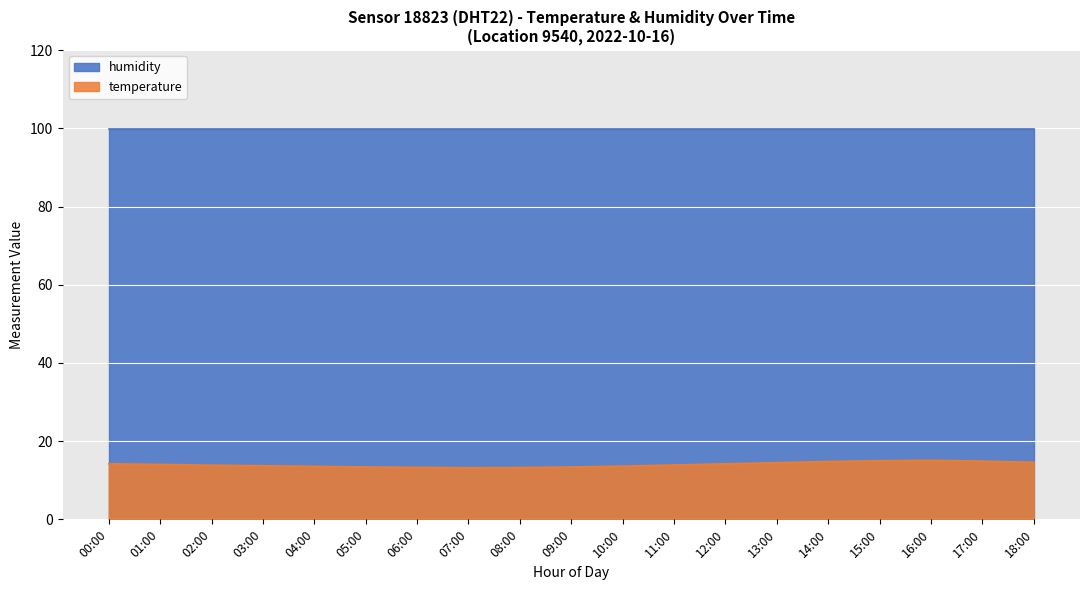

What is the smallest value displayed?

13.2